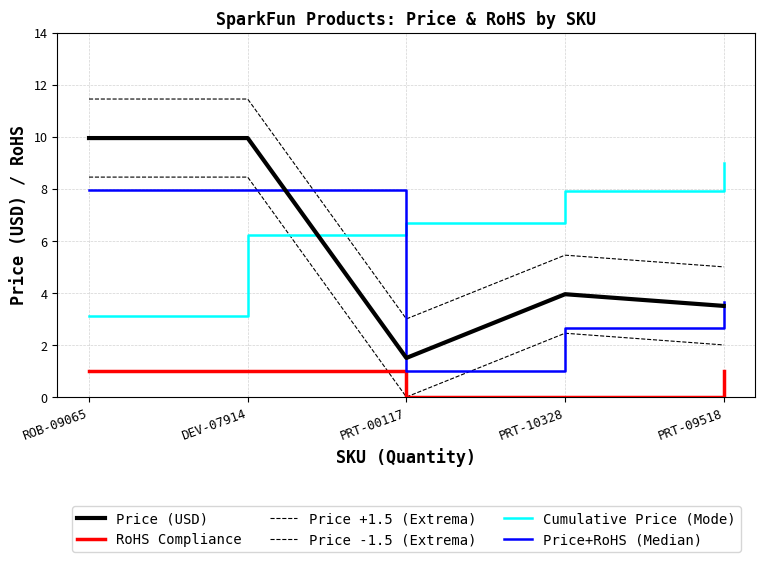

Reading left to right, transcribe all the data shown in this chart.

Price (USD): 9.9	9.9	1.5	4.0	3.5
RoHS Compliance: 1.0	1.0	0.0	0.0	1.0
Price +1.5 (Extrema): 11.4	11.4	3.0	5.5	5.0
Price -1.5 (Extrema): 8.4	8.4	0.0	2.5	2.0
Cumulative Price (Mode): 3.1	6.2	6.7	7.9	9.0
Price+RoHS (Median): 8.0	8.0	1.0	2.6	3.7